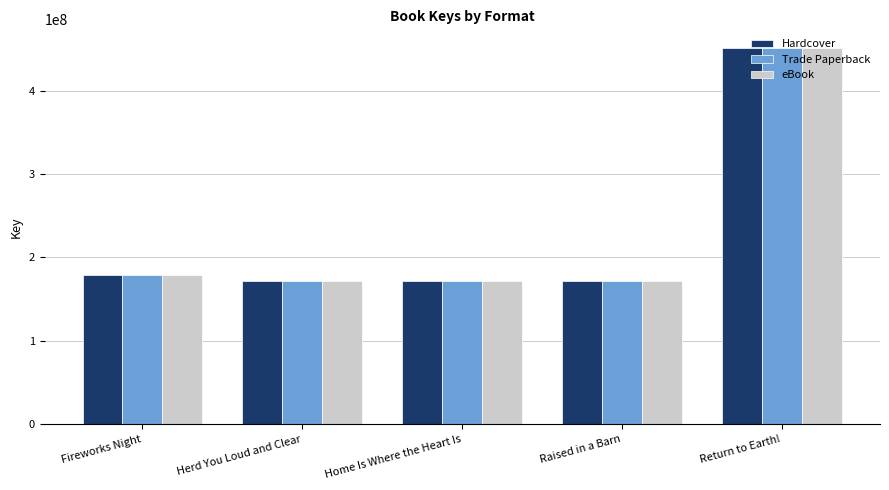

What is the sum of the eBook values at Return to Earth! and Fireworks Night?

630003644